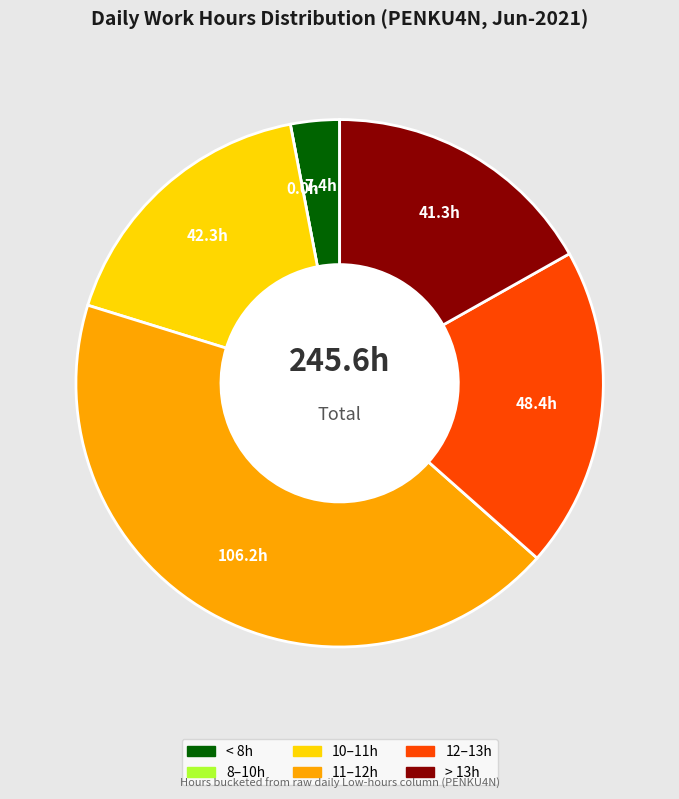

Does any single category account for the majority?

No